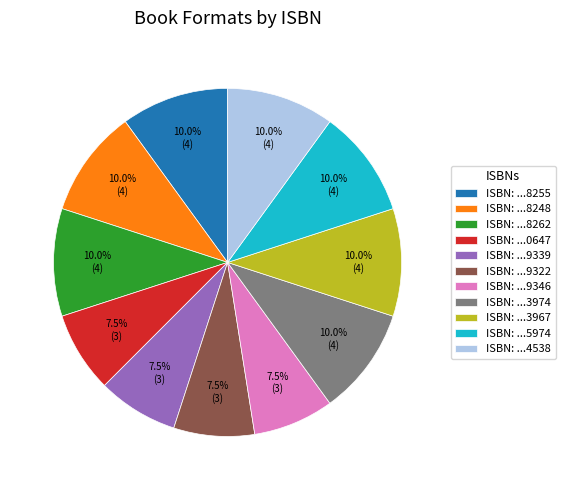

Does ISBN: ...8262 represent more than half of the total?

No